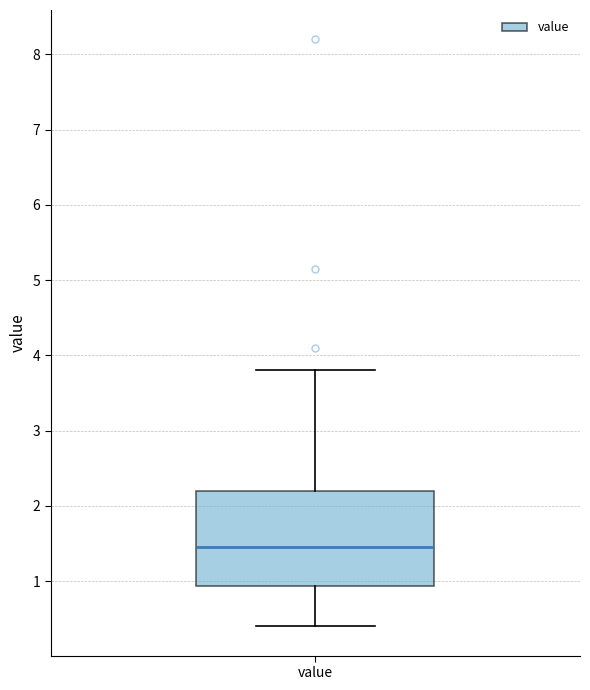

Transcribe this box plot: give where the median line is, the range the box spans, and where the two whiskers end, as read against the y-axis. The values are not printed on the chart, so give them approximately, as read against the axis.

median 1.5, box 0.9 to 2.2, whiskers 0.4 to 3.8